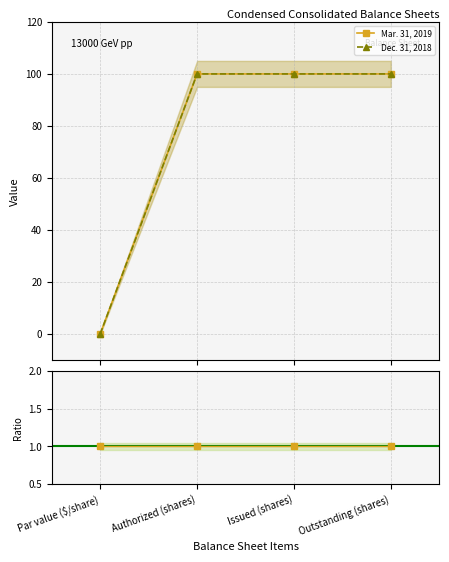

True or false: Dec. 31, 2018 and Mar. 31, 2019 cross at least once.

False